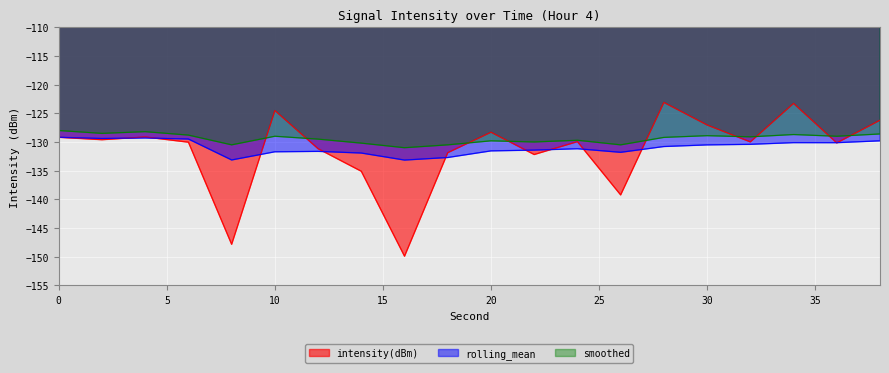

Between 22 and 24, which series saw the biggest shift?

intensity(dBm)